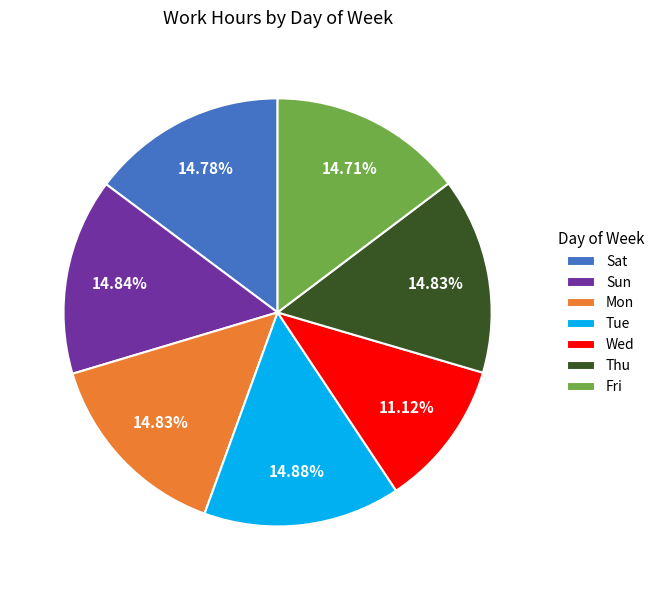

Is there a majority slice in this chart?

No